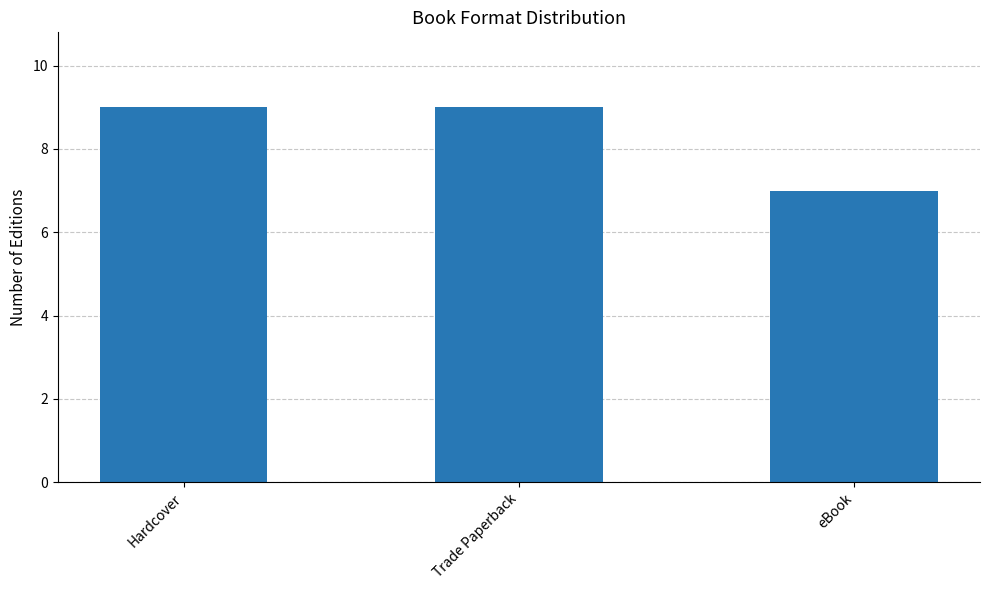

Read the value at eBook.

7